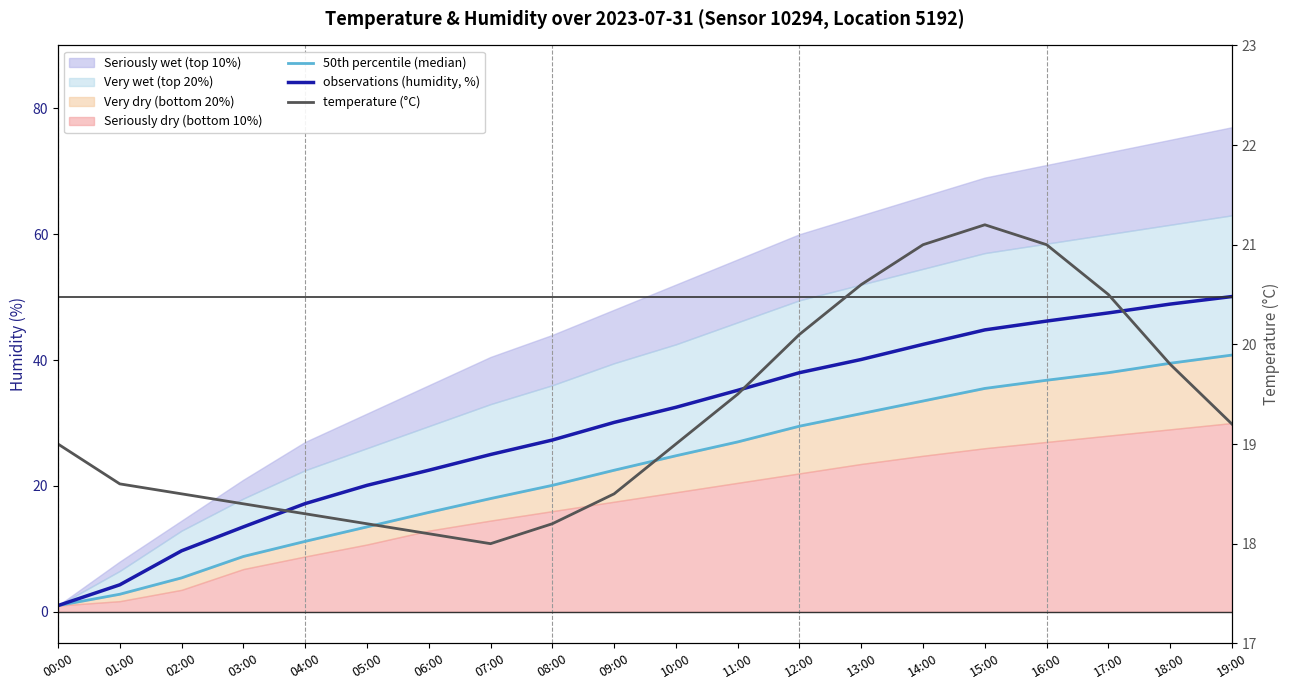

Is this an area chart (filled region under the line)?

No